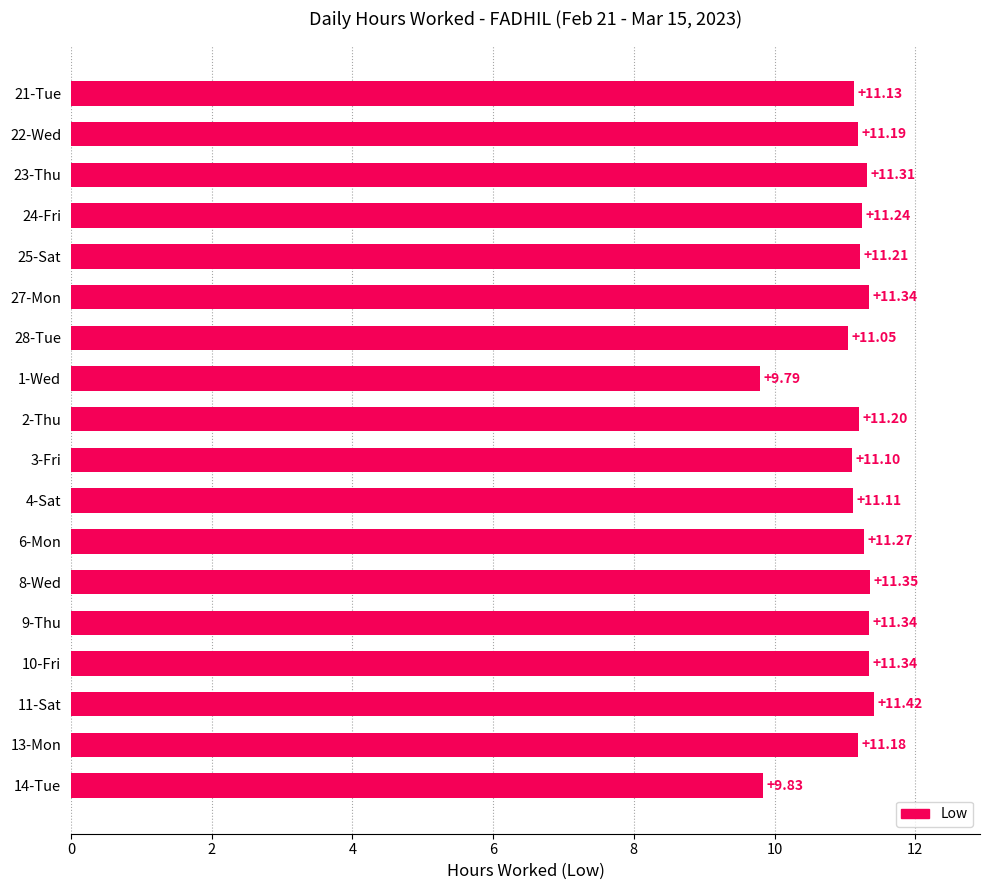

What is the sum of all values?

199.4